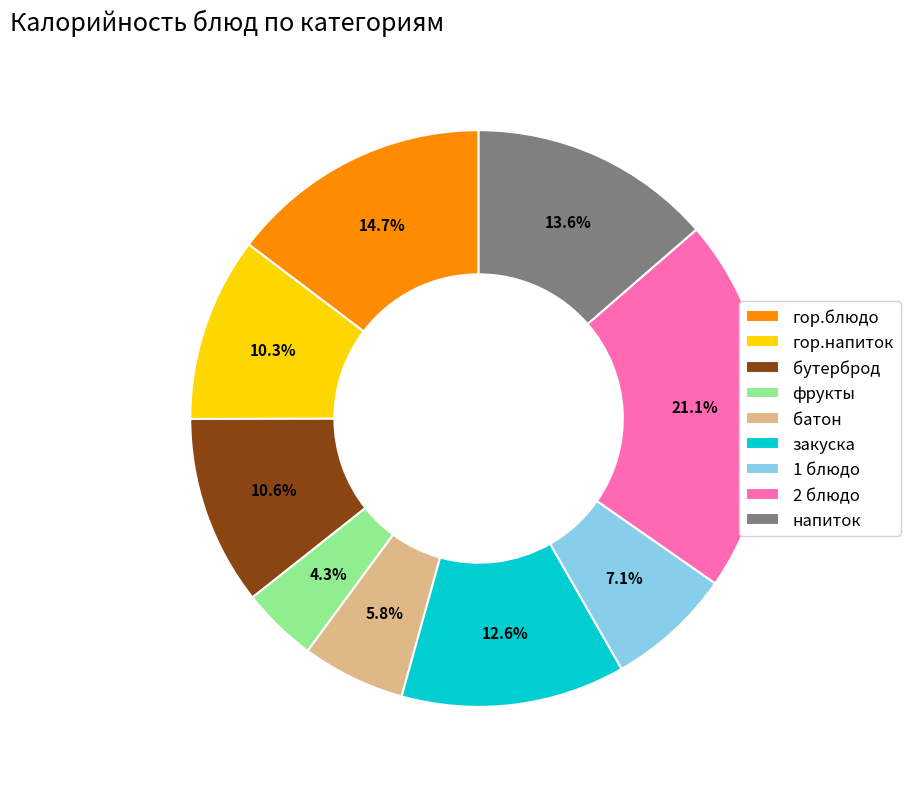

Which category has the smallest portion of the pie?

фрукты